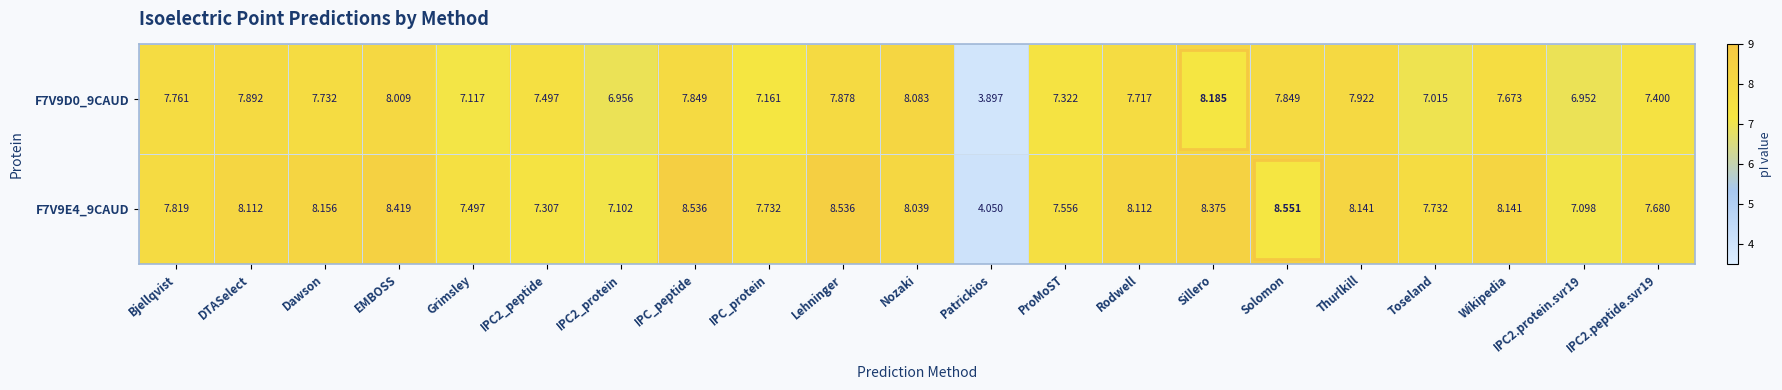

Is the value of F7V9D0_9CAUD at IPC2.protein.svr19 greater than the value of F7V9E4_9CAUD at IPC_peptide?

No